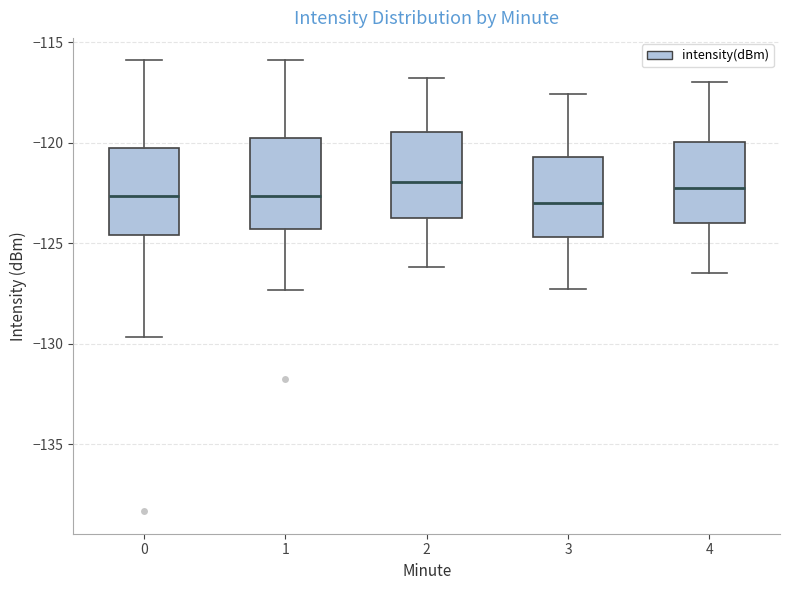

Reading left to right, read every box against the y-axis: the position of its median line, the range the box covers, and the ends of its whiskers. The values are not printed on the chart, so give them approximately, as read against the axis.

0: median -122.5, box -124.5 to -120.5, whiskers -129.5 to -116.0
1: median -122.5, box -124.5 to -120.0, whiskers -127.5 to -116.0
2: median -122.0, box -123.5 to -119.5, whiskers -126.0 to -117.0
3: median -123.0, box -124.5 to -120.5, whiskers -127.5 to -117.5
4: median -122.0, box -124.0 to -120.0, whiskers -126.5 to -117.0